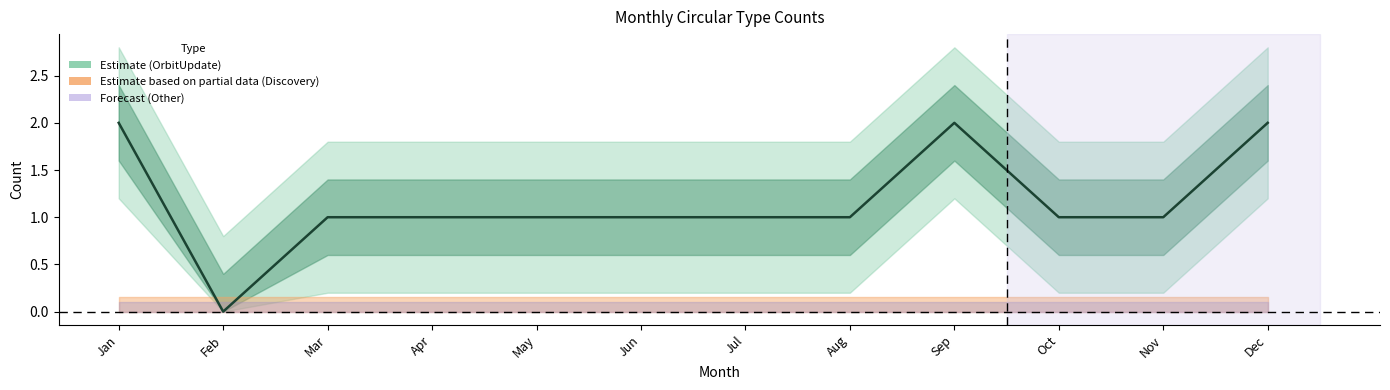

Is it true that the value at Feb is -1?

False